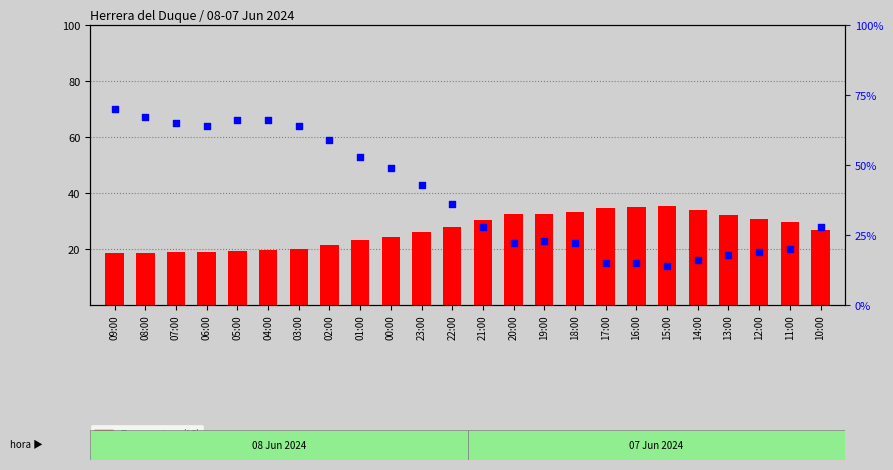

What are all the series names shown in the legend?

Temperatura (ºC), Humidade (%)